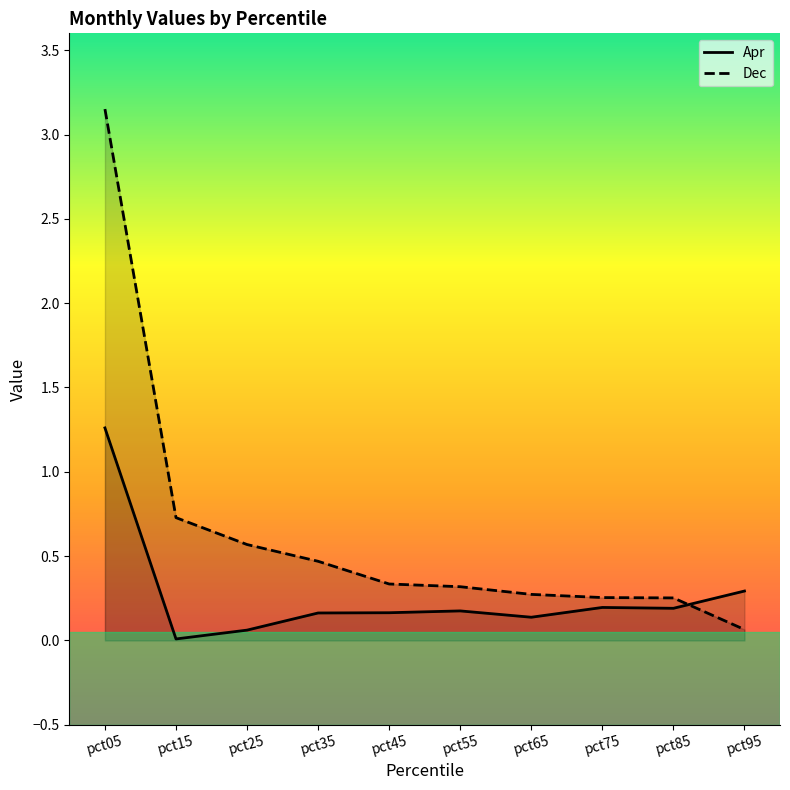

Between pct85 and pct15, which is larger?

pct85